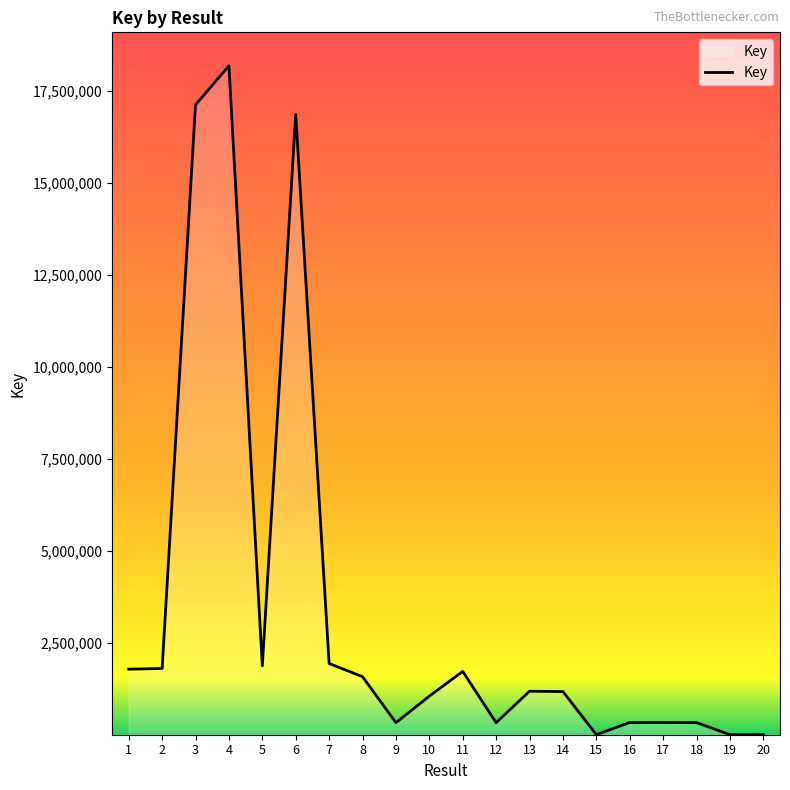

Approximately how many times larger is the value at 6 compared to 10?

16.0